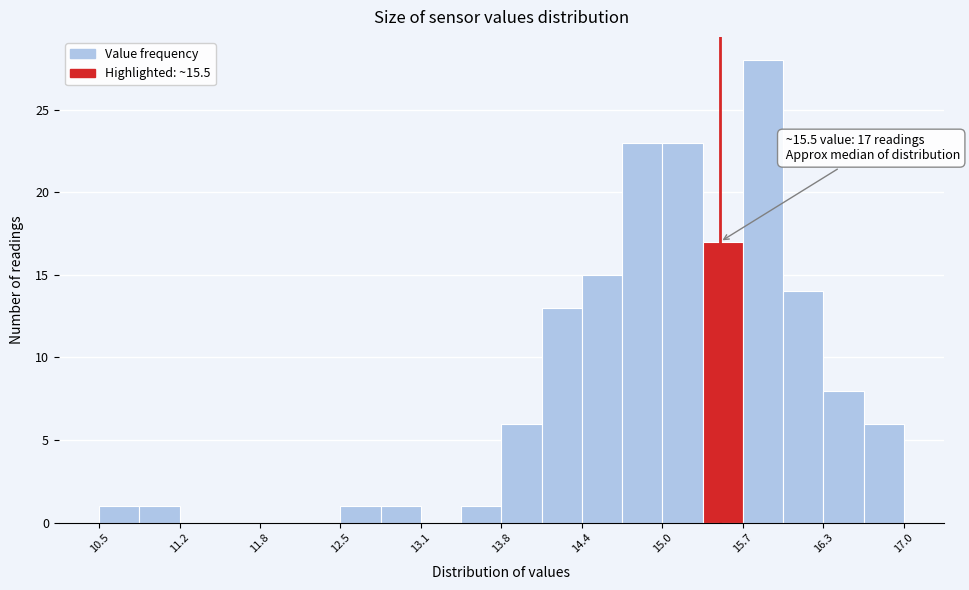

Read against the x-axis, roughly where is the centre of the tallest bar?

15.8